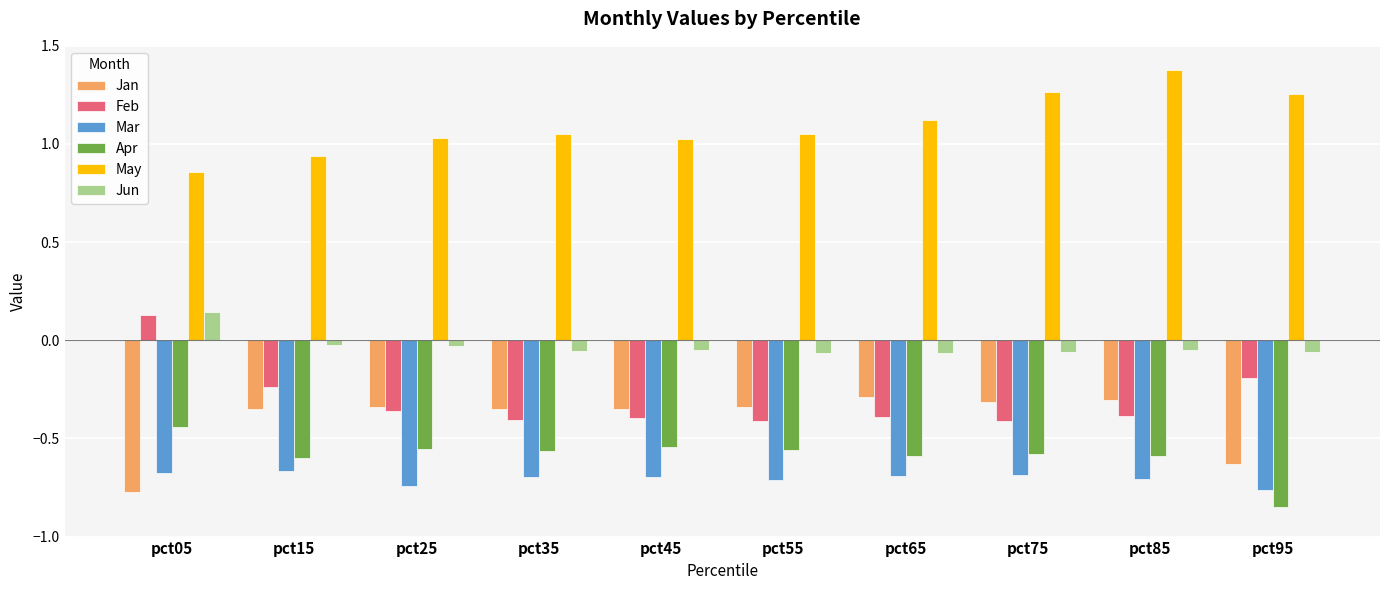

What is the total value across all series at pct15?

-0.9